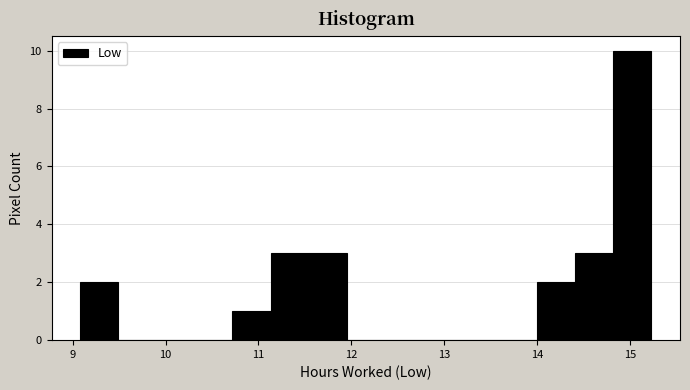

Over which range of the x-axis is the bar tallest?

14.82 to 15.23